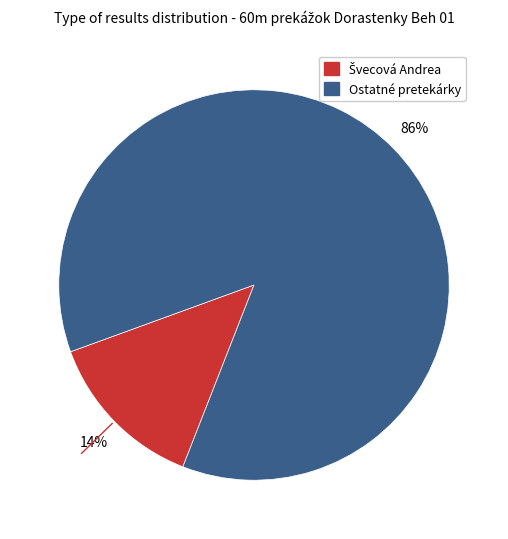

Is there a majority slice in this chart?

Yes